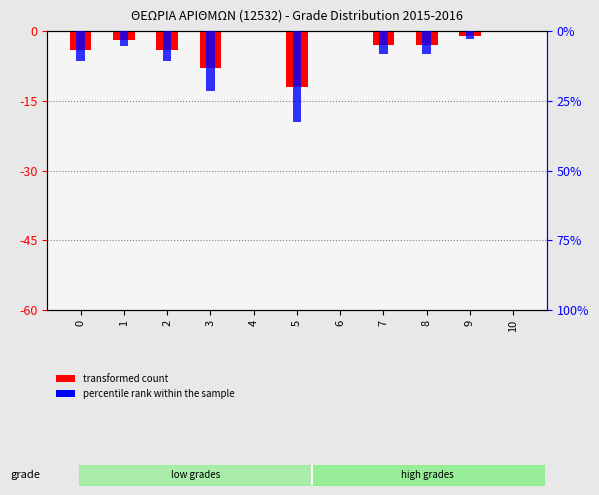

Reading left to right, transcribe all the data shown in this chart.

transformed count: 0=-4.0	1=-2.0	2=-4.0	3=-8.0	4=0.0	5=-12.0	6=0.0	7=-3.0	8=-3.0	9=-1.0	10=0.0
percentile rank within the sample: 0=-10.8	1=-5.4	2=-10.8	3=-21.6	4=0.0	5=-32.4	6=0.0	7=-8.1	8=-8.1	9=-2.7	10=0.0